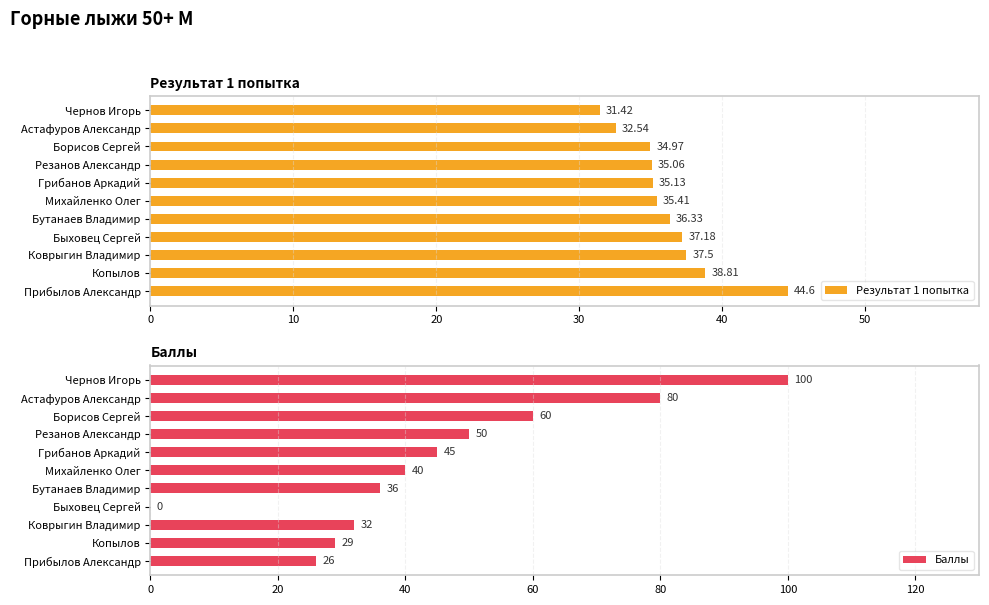

The Баллы series shows 40 at Михайленко Олег. True or false?

True